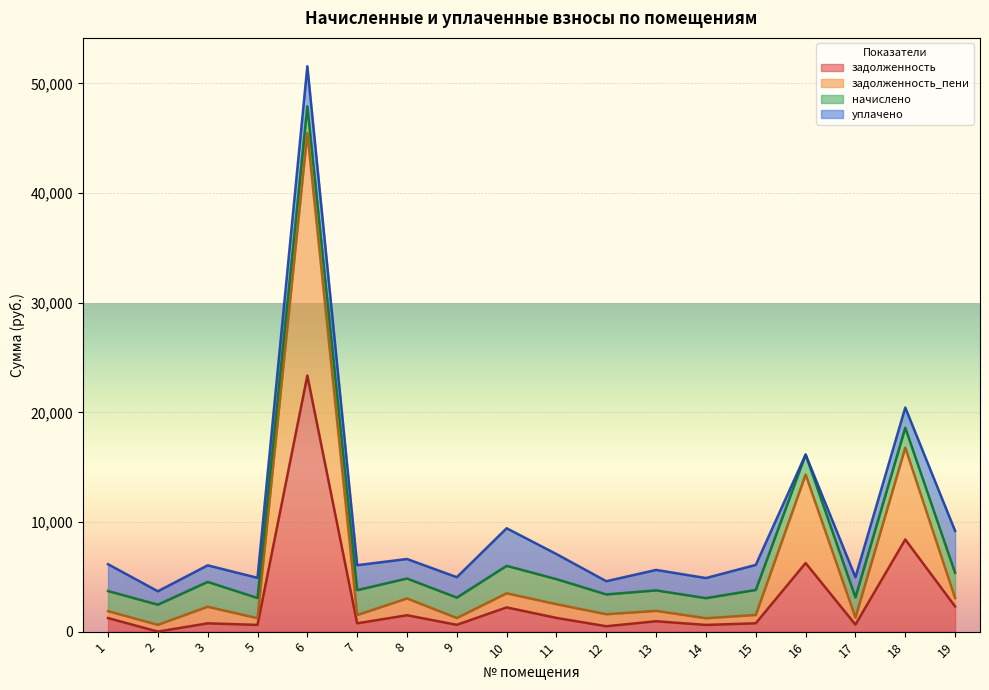

What is the sum of the задолженность_пени values at 12 and 15?

3107.8